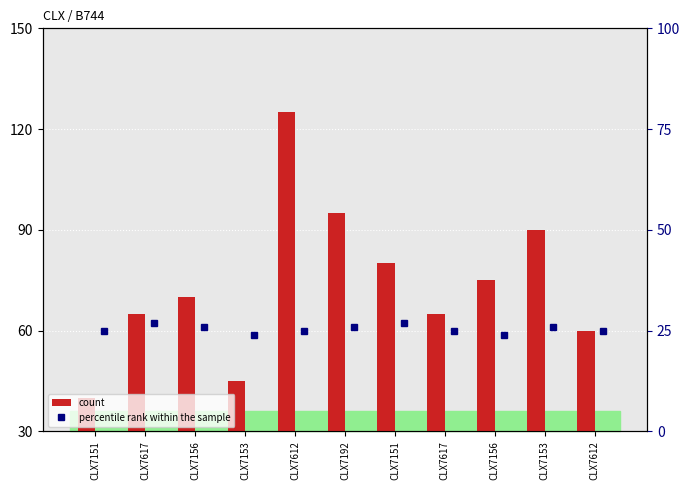

How many bars are there in total?

22